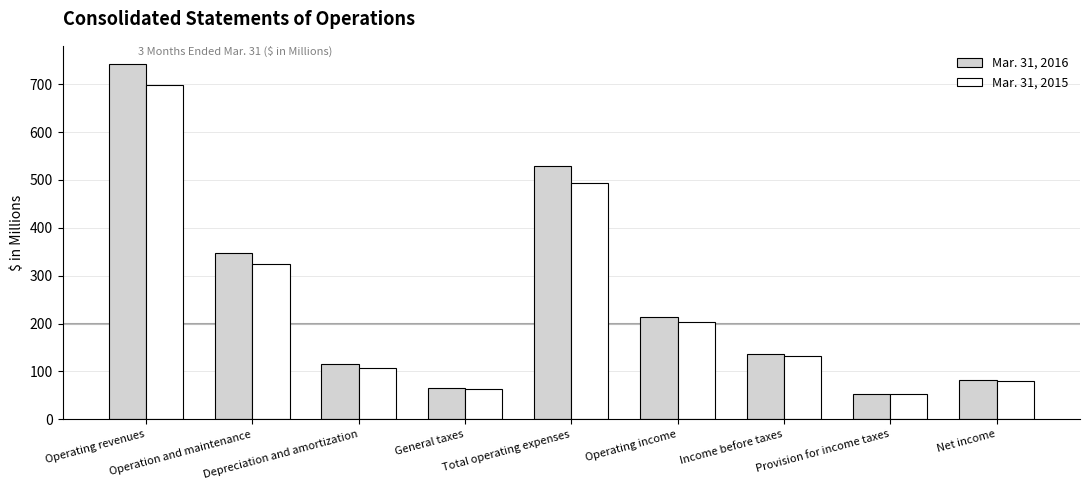

What is the sum of the Mar. 31, 2015 values at Operating revenues and Depreciation and amortization?

805